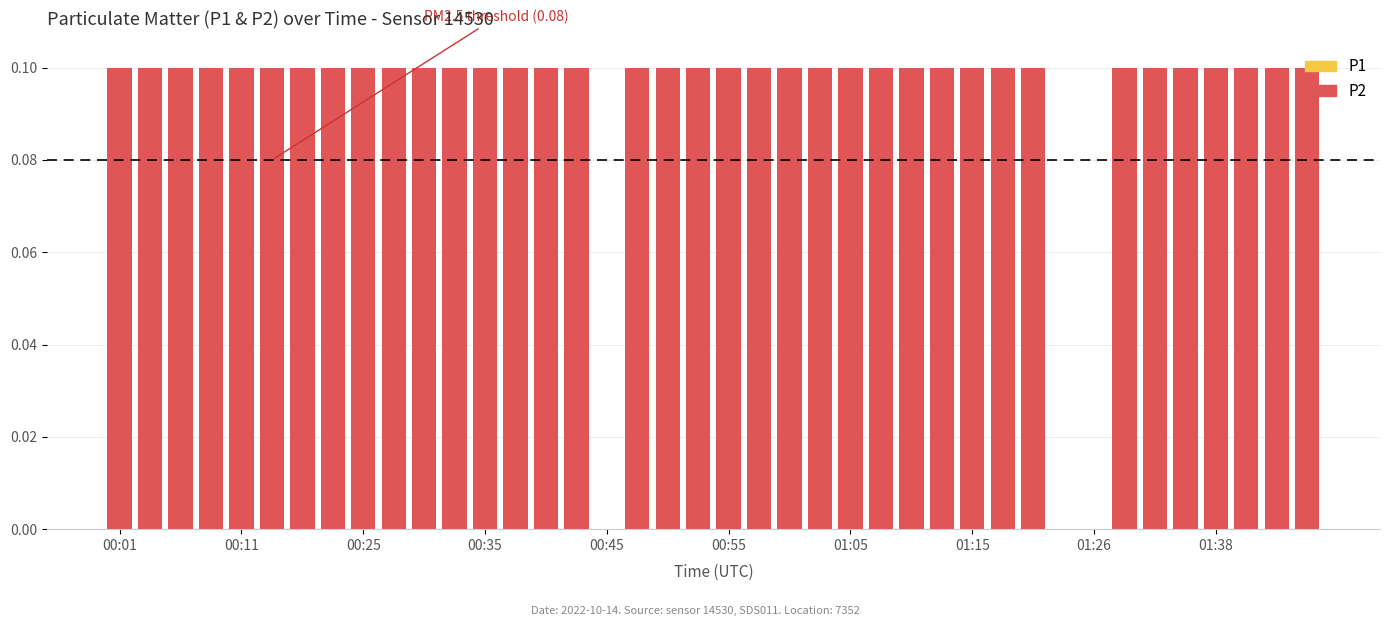

Which series has the widest spread of values?

P1